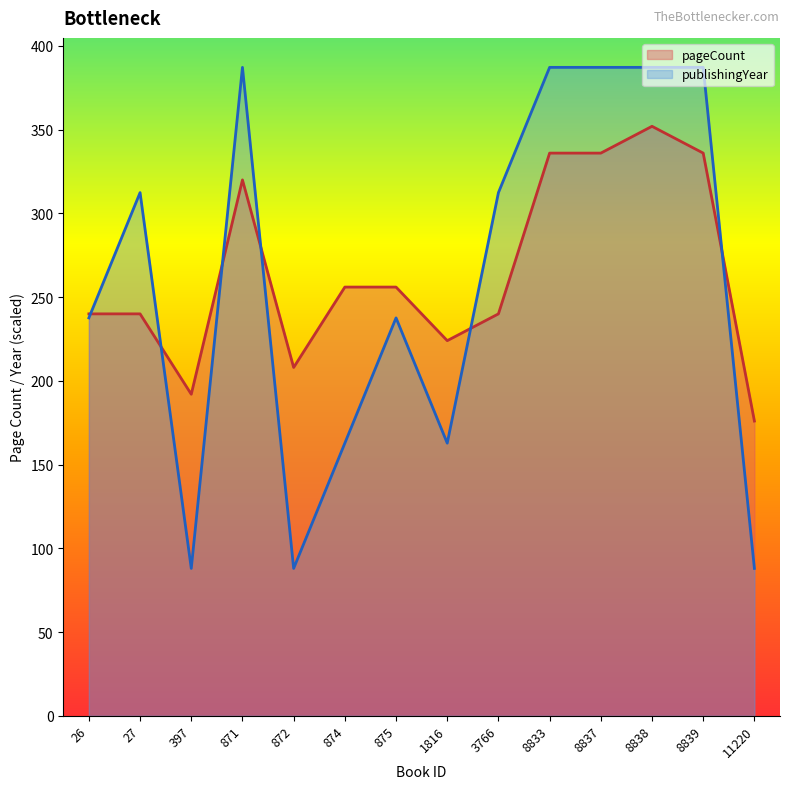

List the series in order of their peak value, lowest first.

pageCount, publishingYear